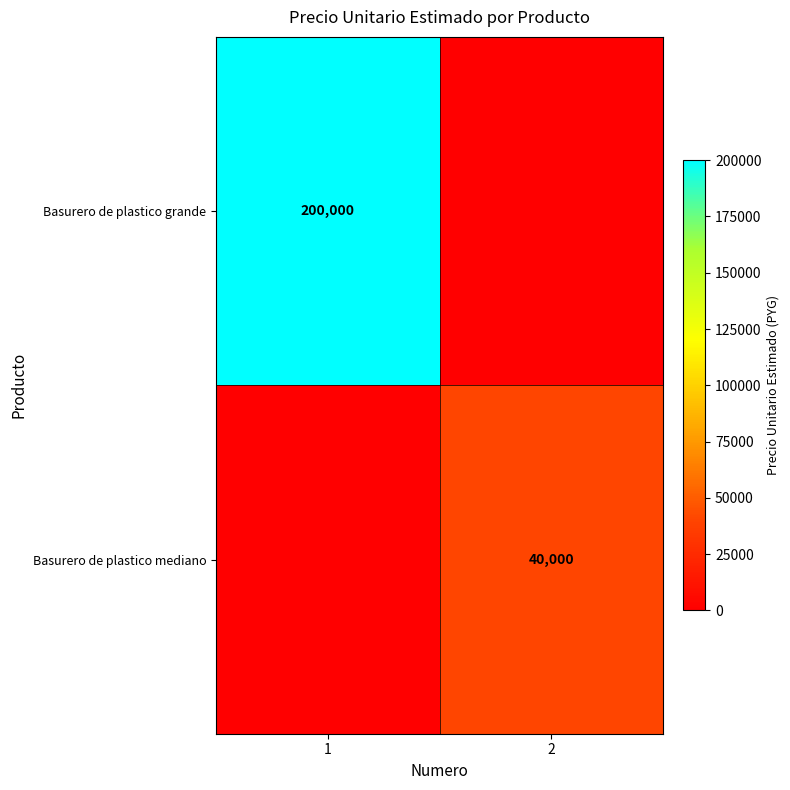

The Basurero de plastico grande series shows 87878 at 1. True or false?

False